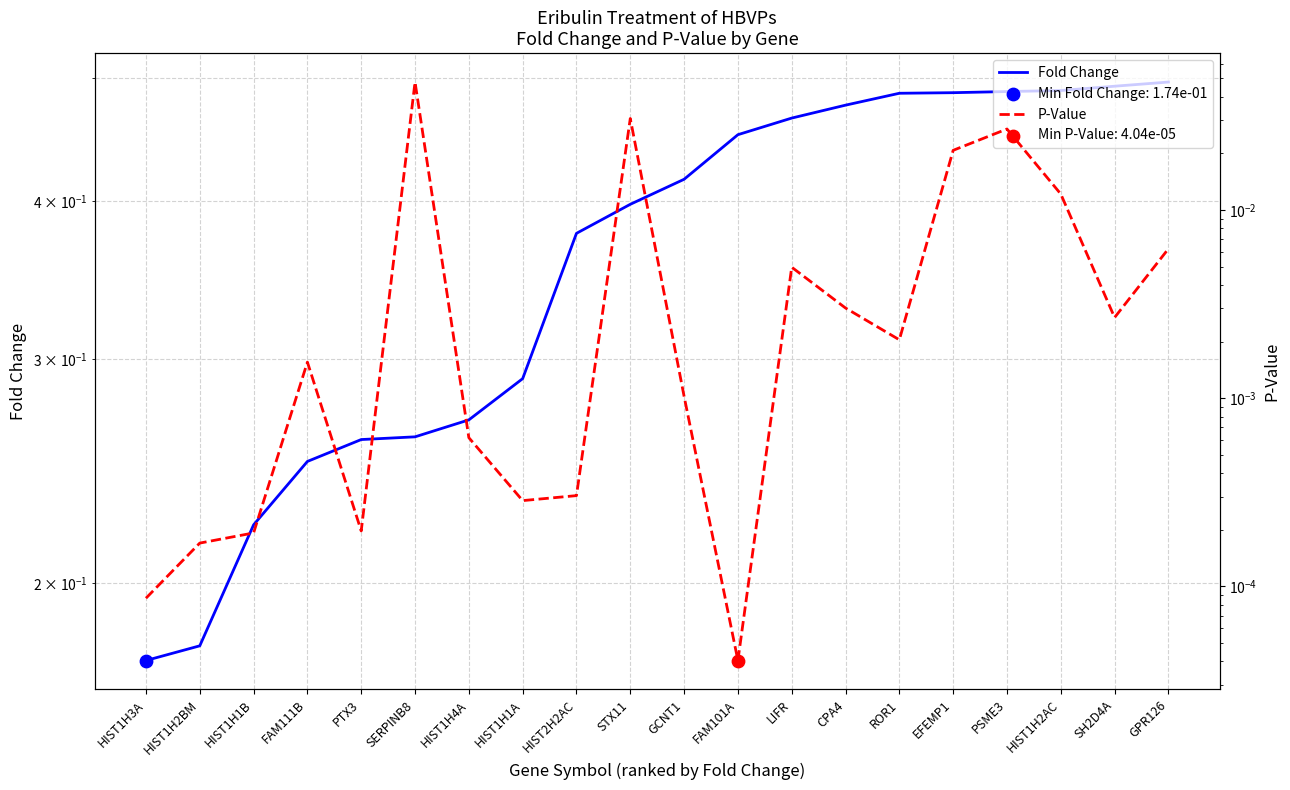

Which series has the widest spread of Y values?

Fold Change